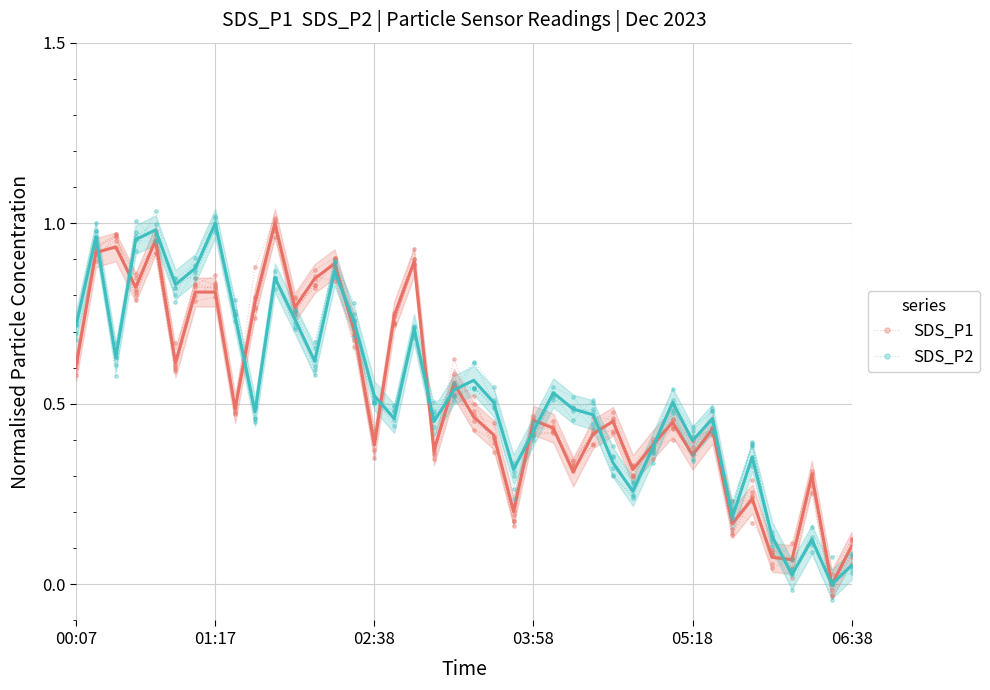

What value does the SDS_P1 series have at 32?

0.4